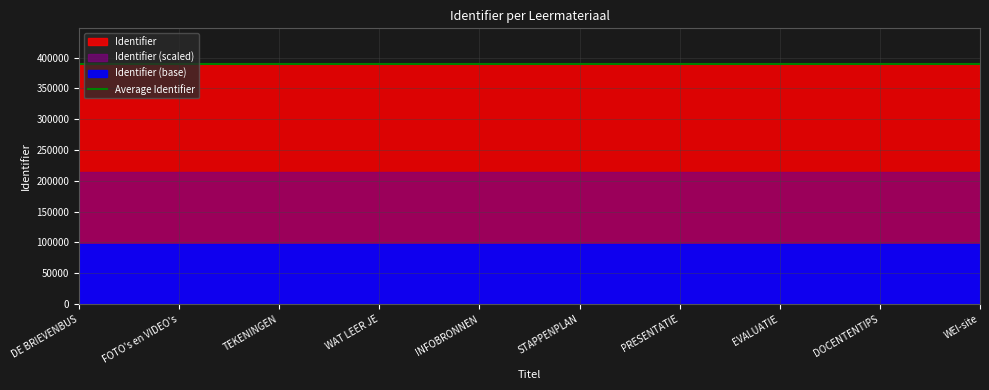

At which category does the chart reach its peak across all series?

WEI-site